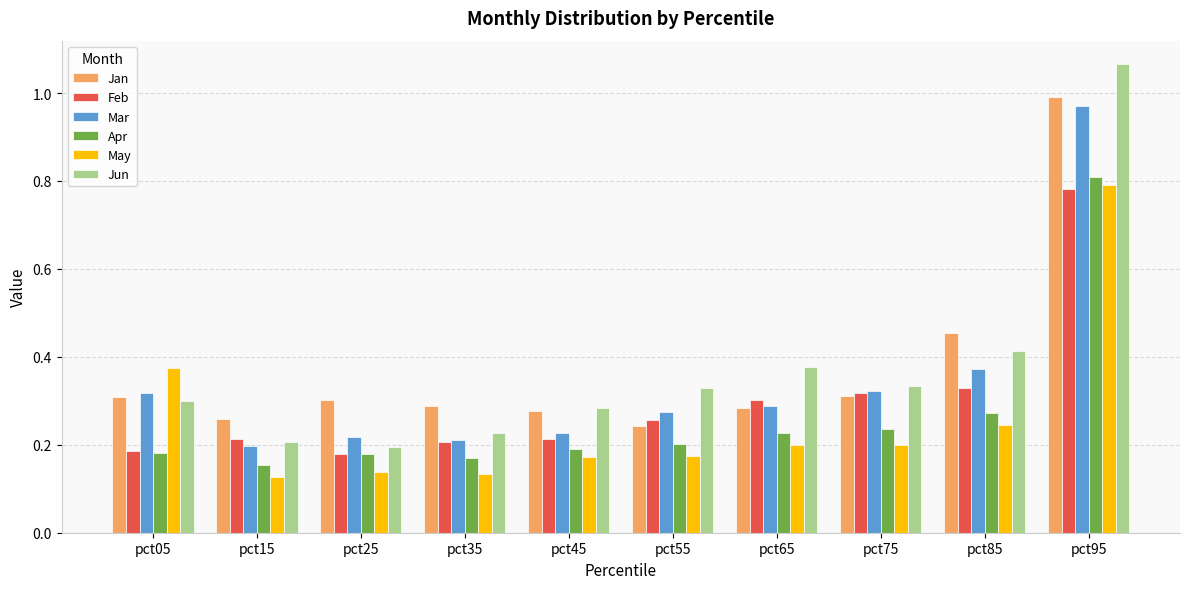

What is the difference between the maximum and minimum values in the Feb series?

0.6